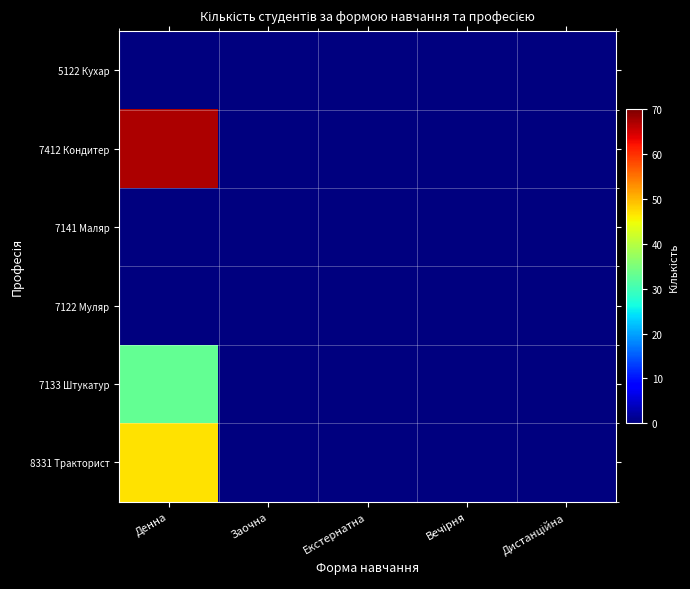

Between Екстернатна and Заочна, which is larger?

Екстернатна